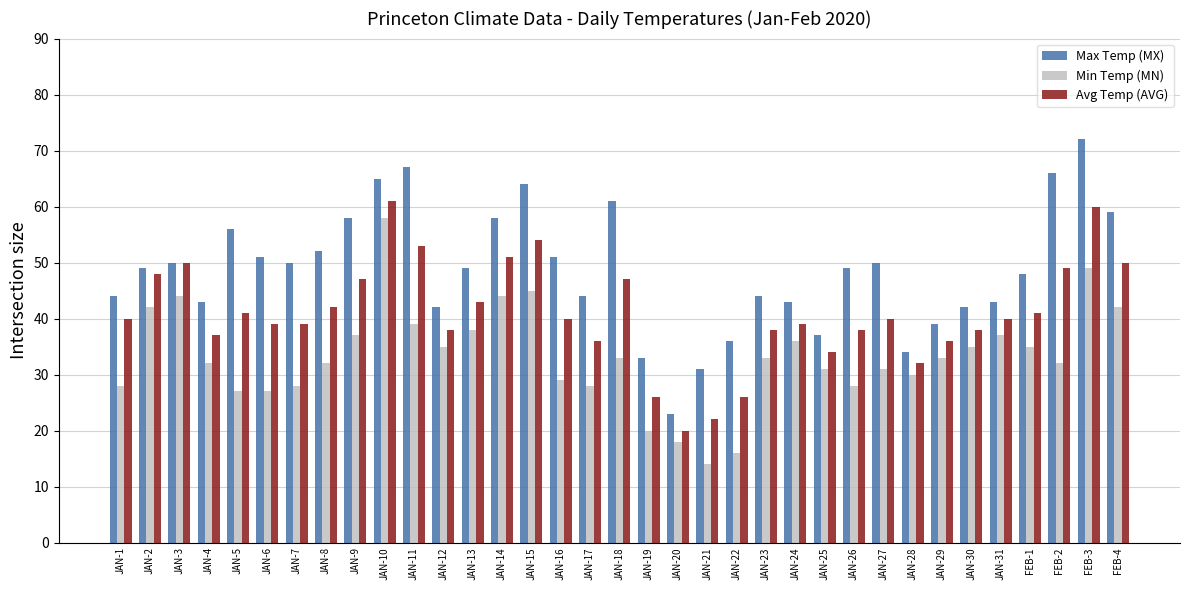

List the series in order of their overall mean, highest first.

Max Temp (MX), Avg Temp (AVG), Min Temp (MN)